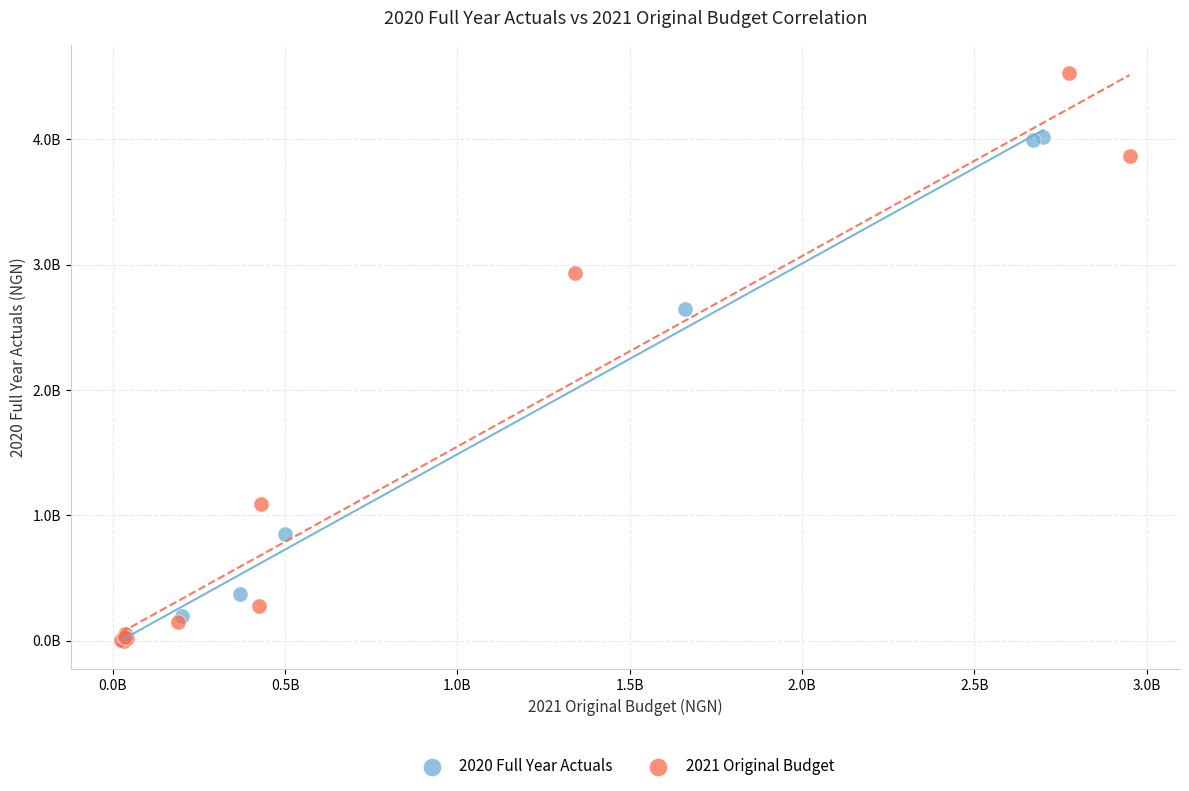

What are all the series names shown in the legend?

2020 Full Year Actuals, 2021 Original Budget